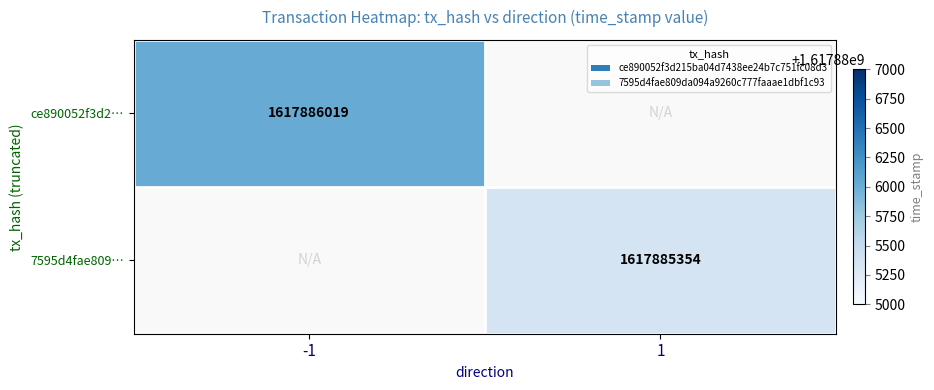

True or false: 7595d4fae809da094a9260c777faaae1dbf1c93 has a value of 1 at 0.

True